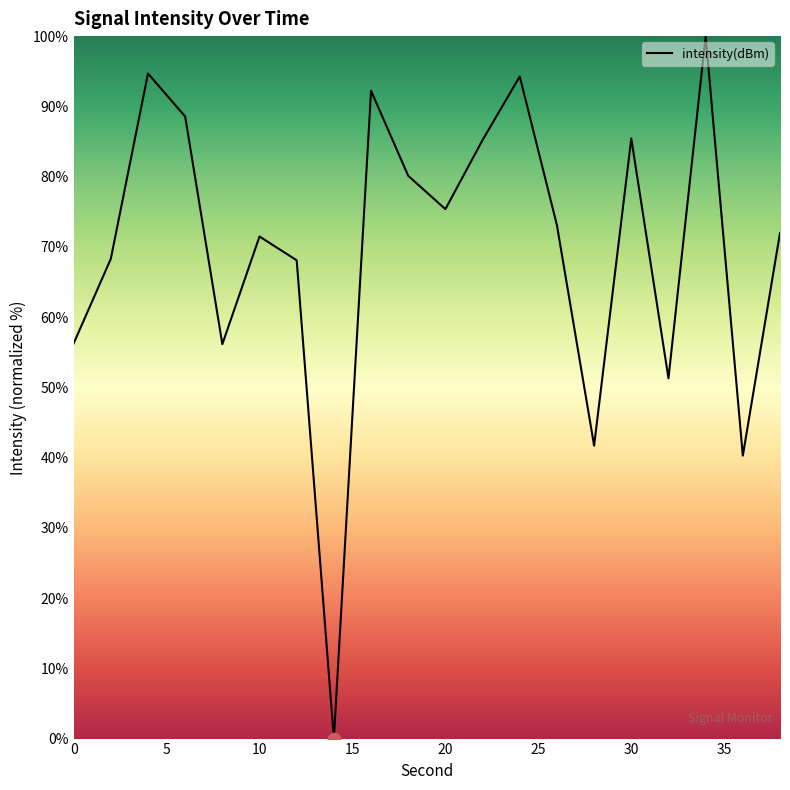

What is the difference between the maximum and minimum values?

100.0